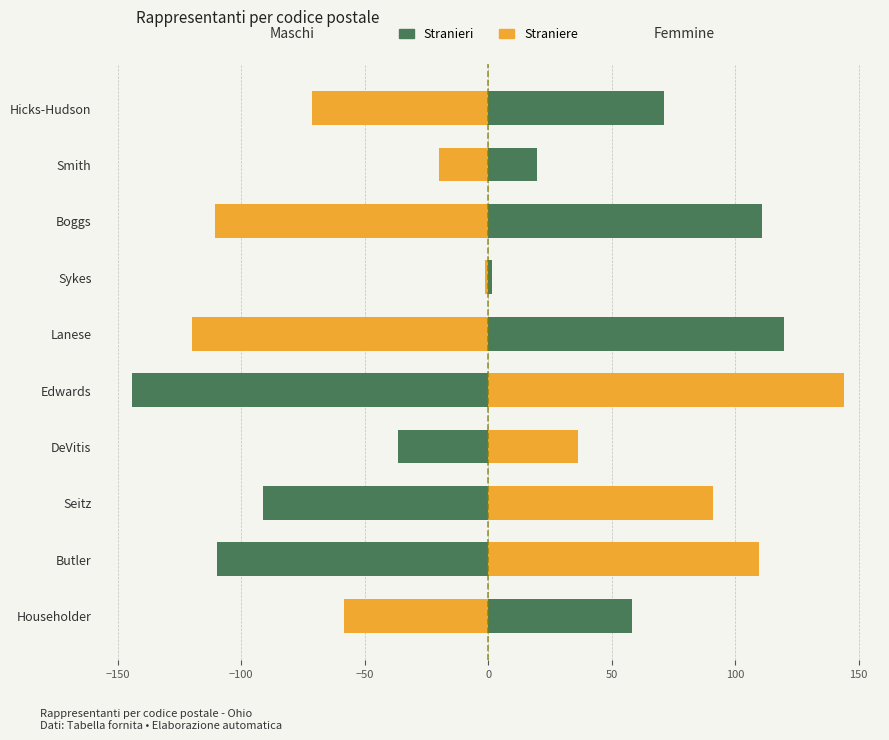

How many bars are there in each group?

2